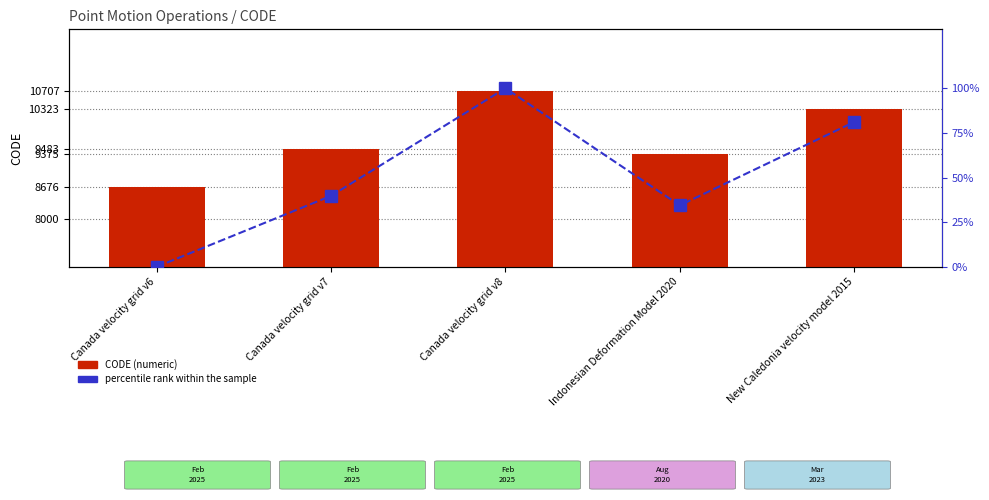

What position from the left is Canada velocity grid v8?

3